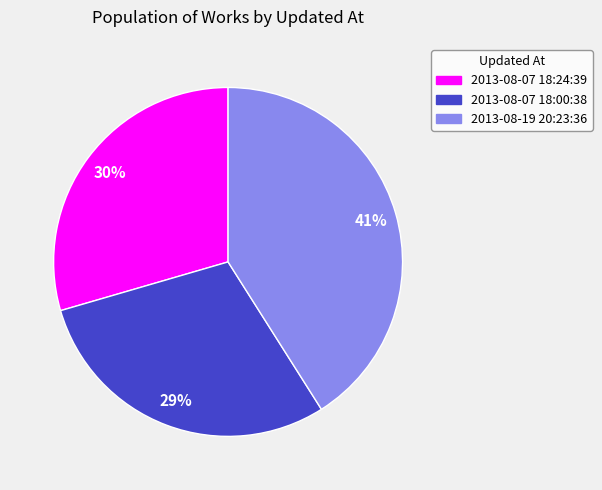

Which slice is the largest?

2013-08-19 20:23:36